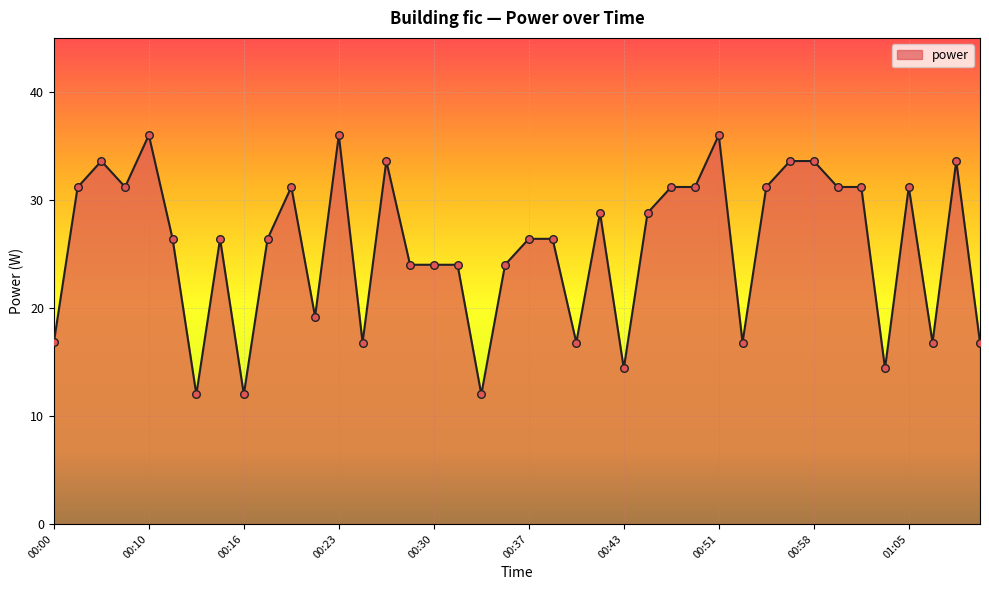

What is the minimum value shown in the chart?

12.0